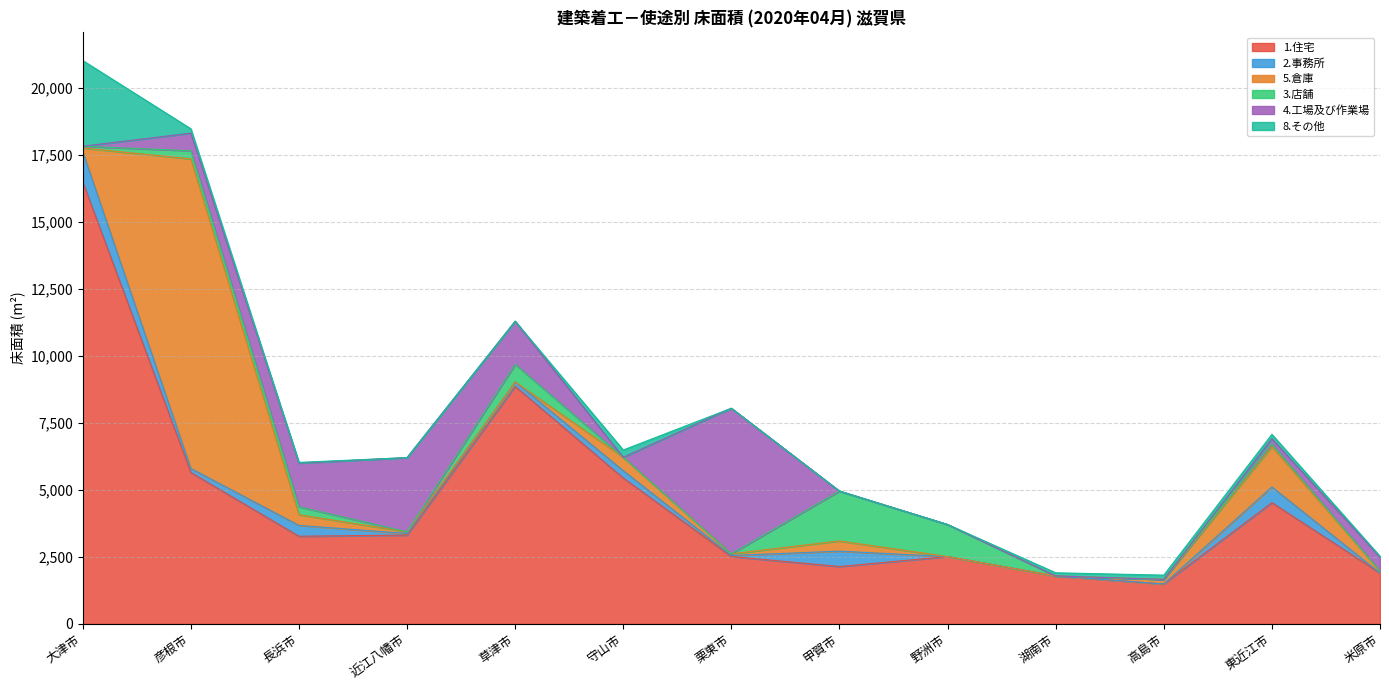

What is the sum of all 4.工場及び作業場 values?

12815